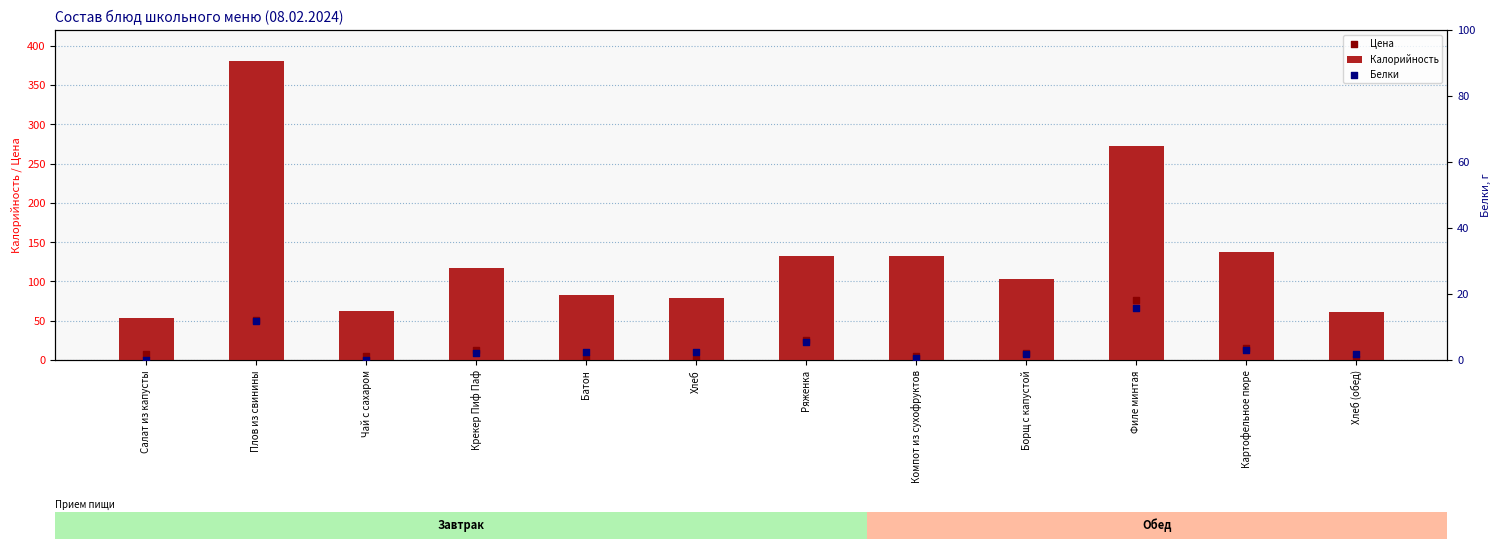

What are all the series names shown in the legend?

Калорийность, Цена, Белки